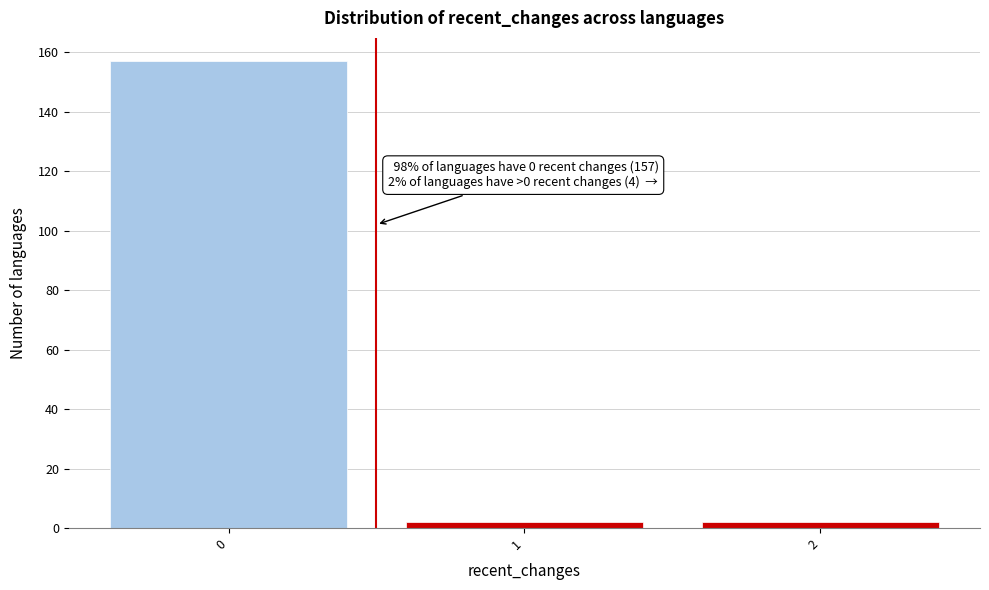

Which range on the x-axis has the tallest bar?

-0.5 to 0.5